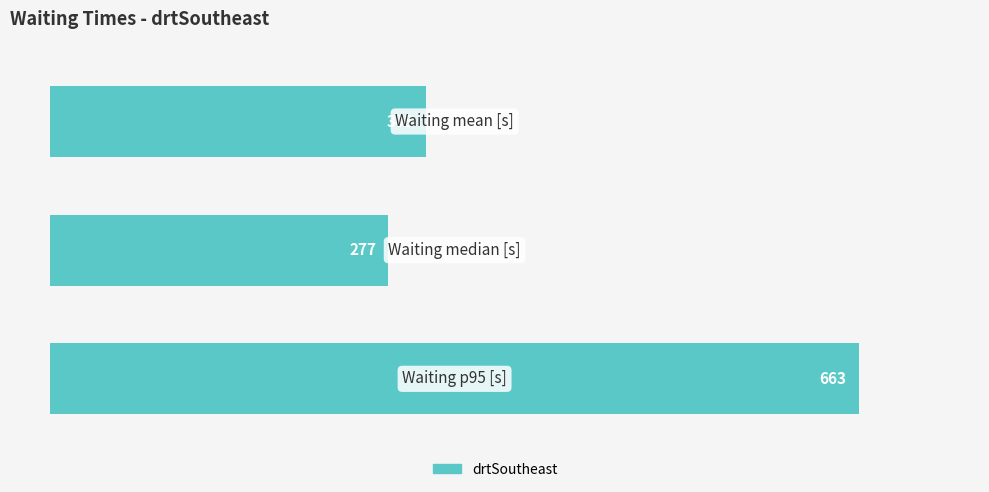

How many bars are there in total?

3